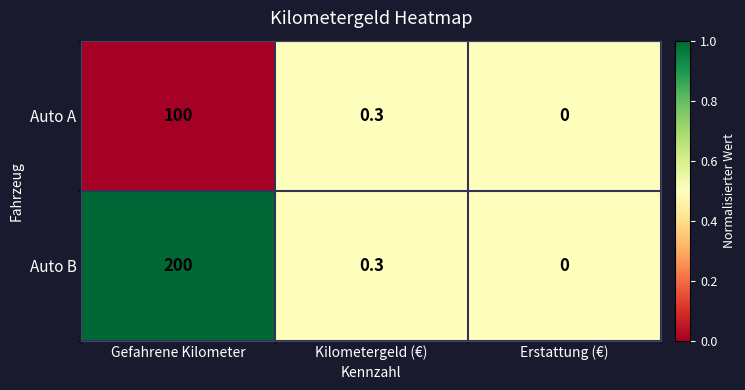

What is the total value across all series at Kilometergeld (€)?

0.6